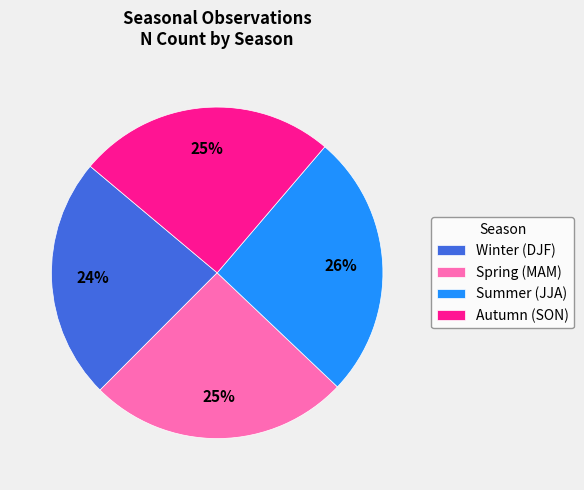

What is the ratio of the value at Summer (JJA) to the value at Winter (DJF)?

1.1